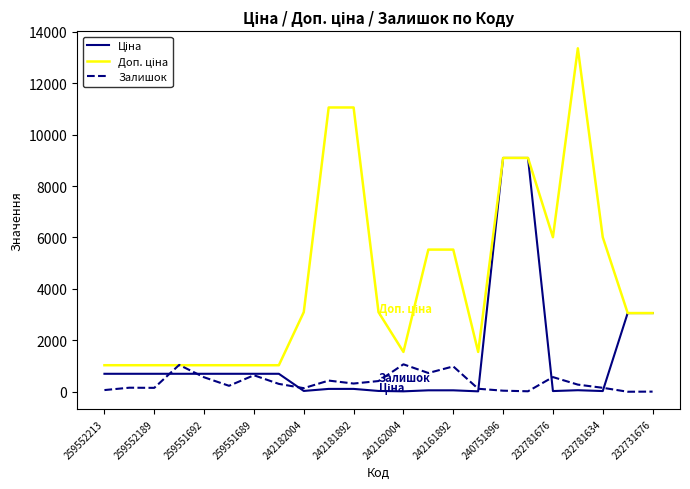

Does the chart have visible grid lines?

No